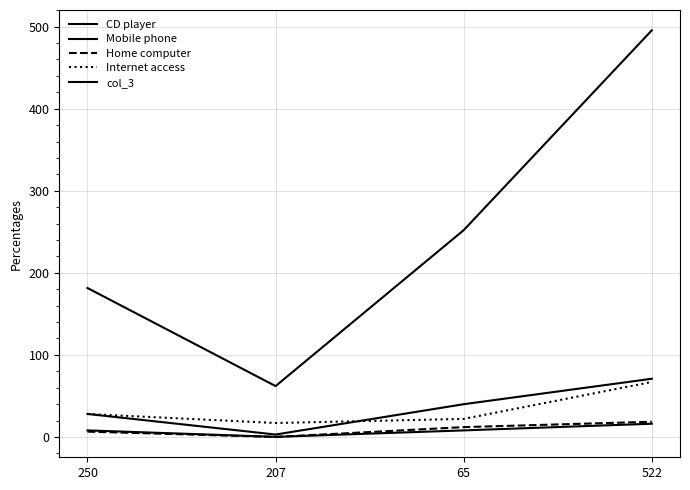

True or false: Home computer and col_3 intersect in this chart.

True